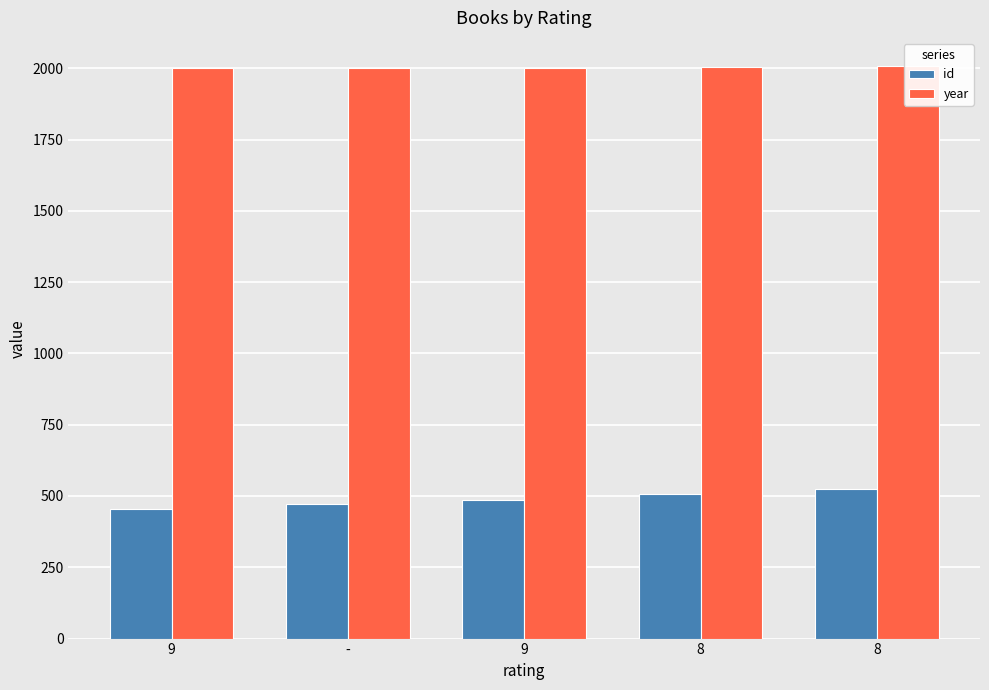

What is the minimum value shown in the chart?

455